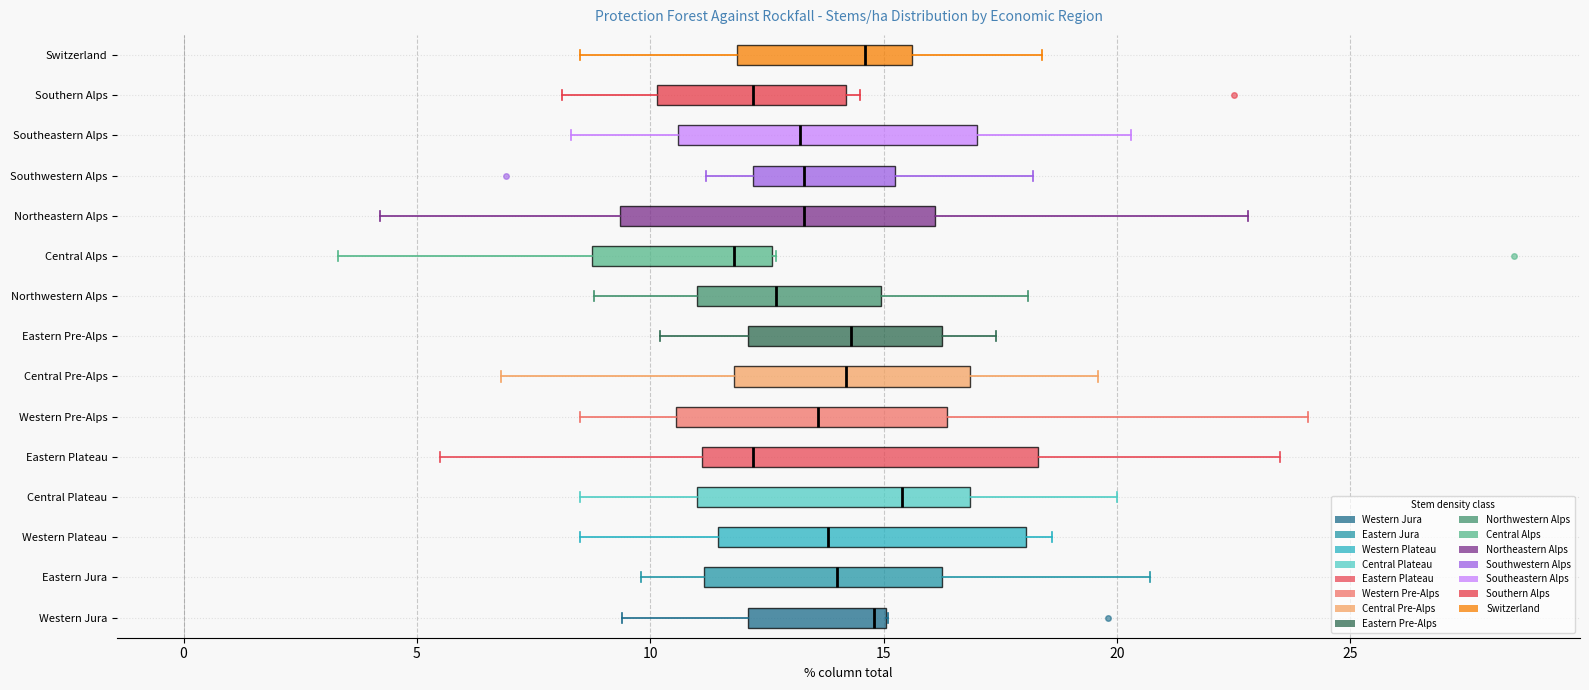

Where is the left edge of the box for Southwestern Alps on the x-axis? The values are not printed on the chart, so give them approximately, as read against the axis.

12.0